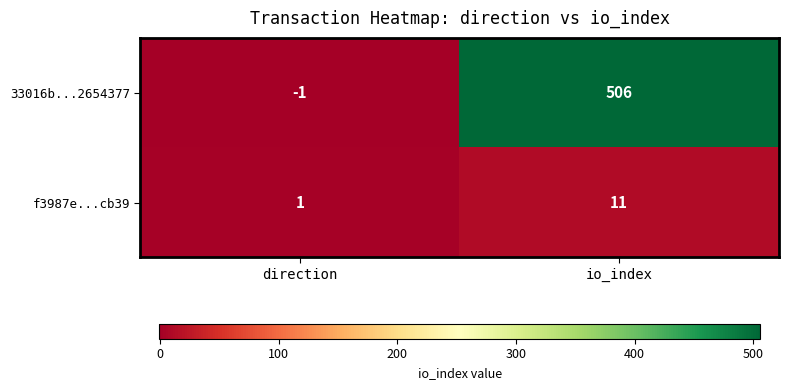

Which series has the largest total across all categories?

33016b...2654377